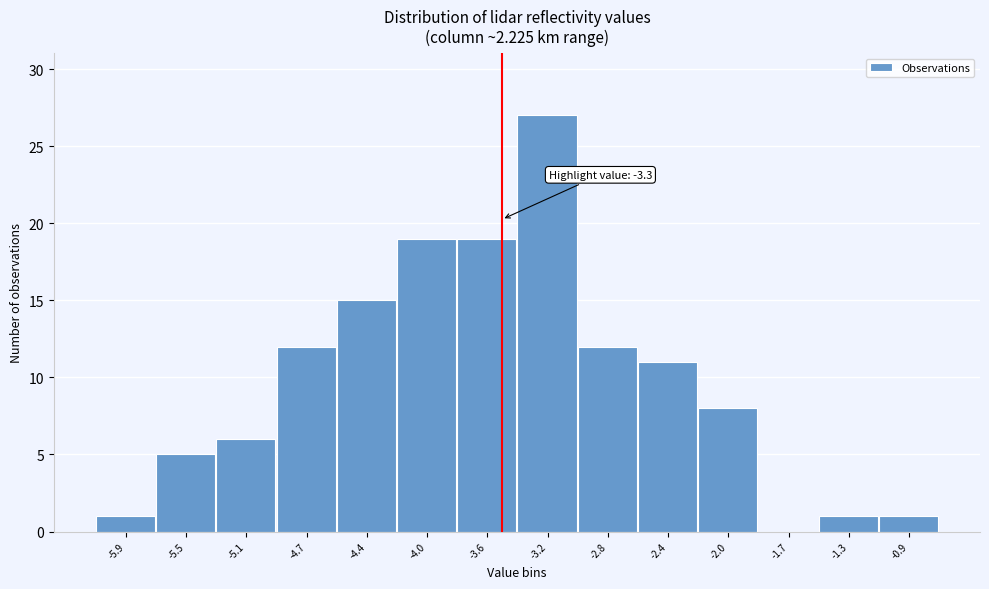

Reading right to left, list all the values displayed in this chart.

-0.9=1	-1.3=1	-1.7=0	-2.0=8	-2.4=11	-2.8=12	-3.2=27	-3.6=19	-4.0=19	-4.4=15	-4.7=12	-5.1=6	-5.5=5	-5.9=1